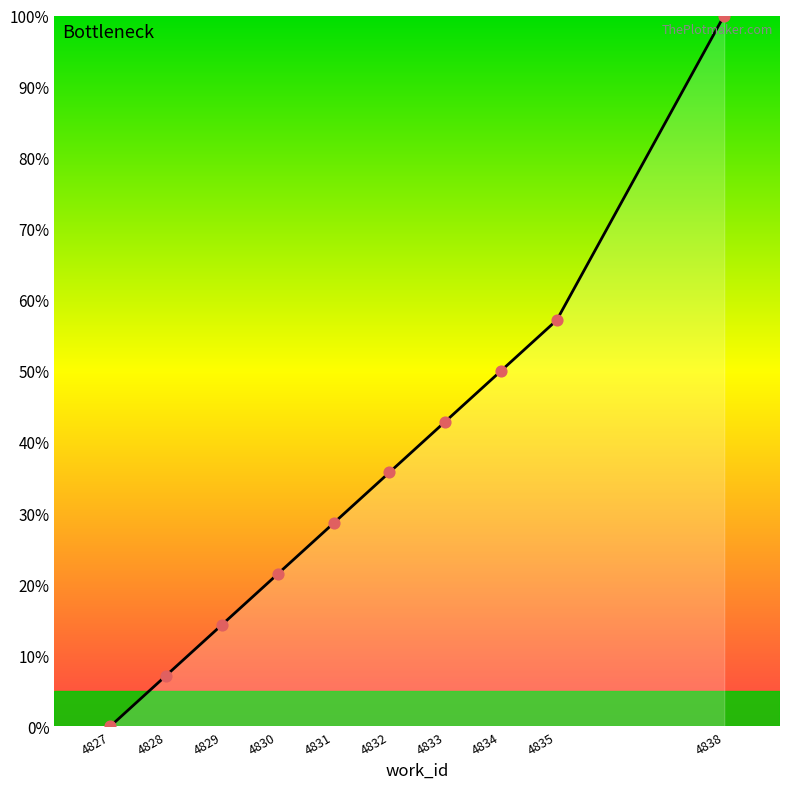

Approximately how many times larger is the value at 4835 compared to 4834?

1.1